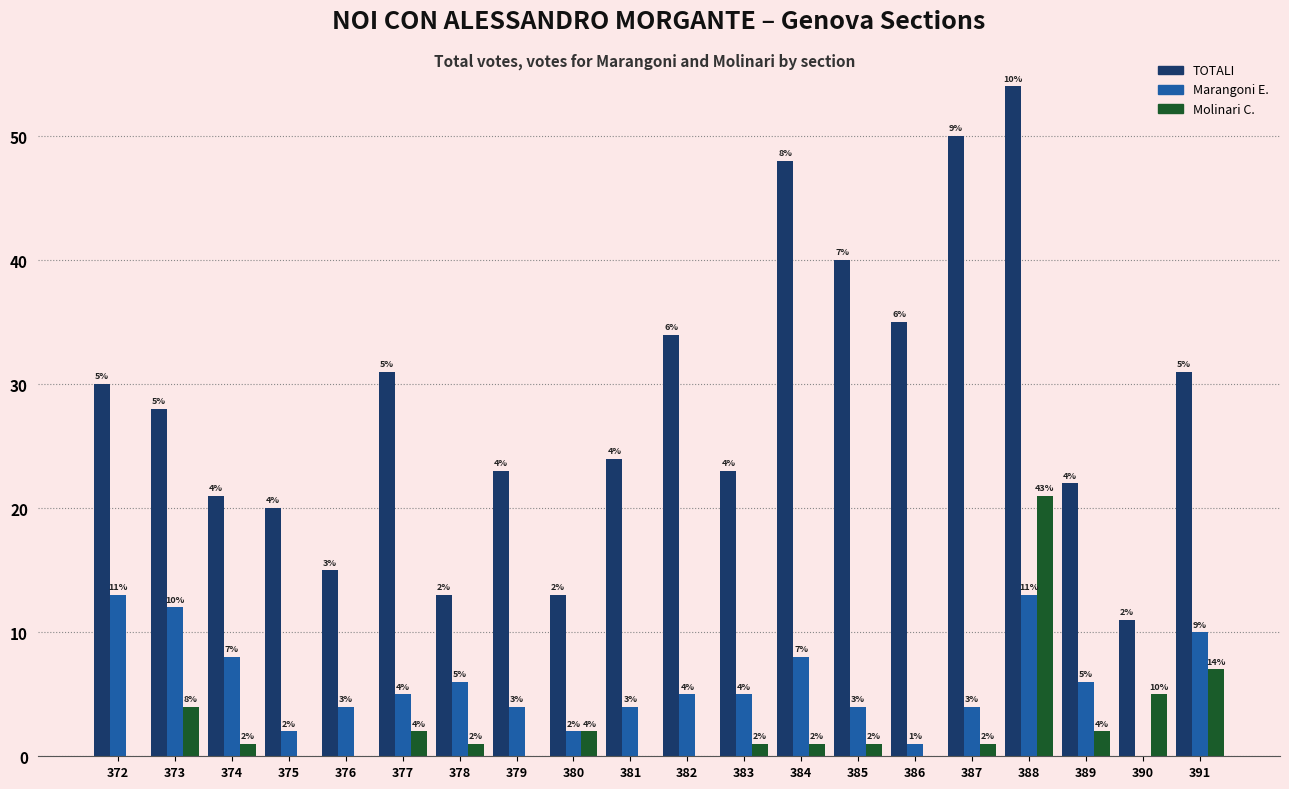

What is the maximum value shown in the chart?

54